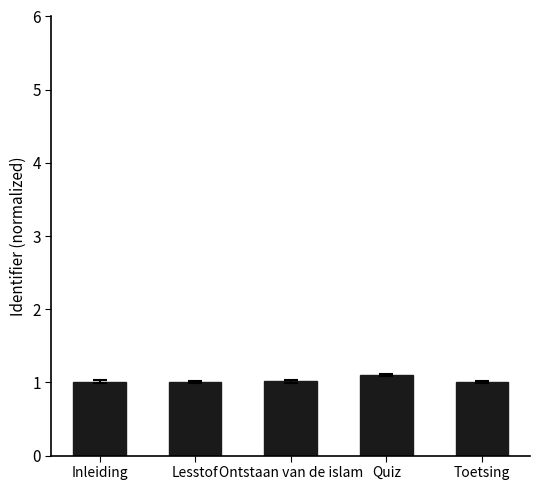

Approximately how many times larger is the value at Ontstaan van de islam compared to Quiz?

0.9